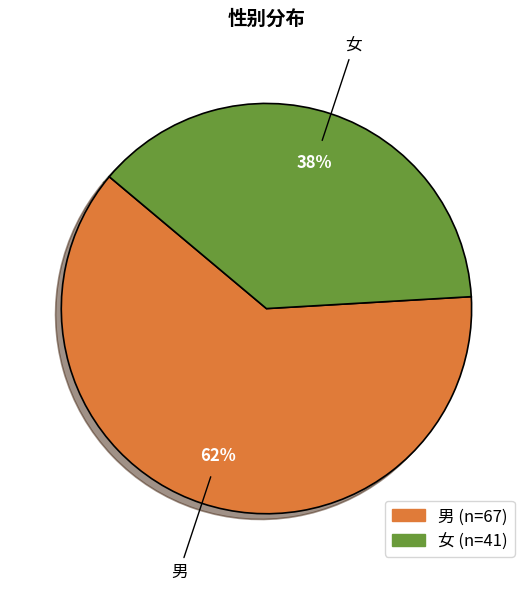

Combined, do 男 and 女 account for over 50%?

Yes